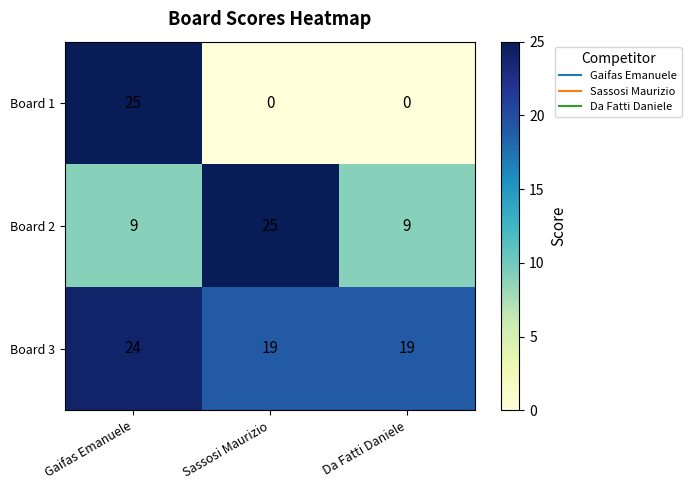

Reading left to right, what are all the values shown in this chart?

Board 1: 25	0	0
Board 2: 9	25	9
Board 3: 24	19	19